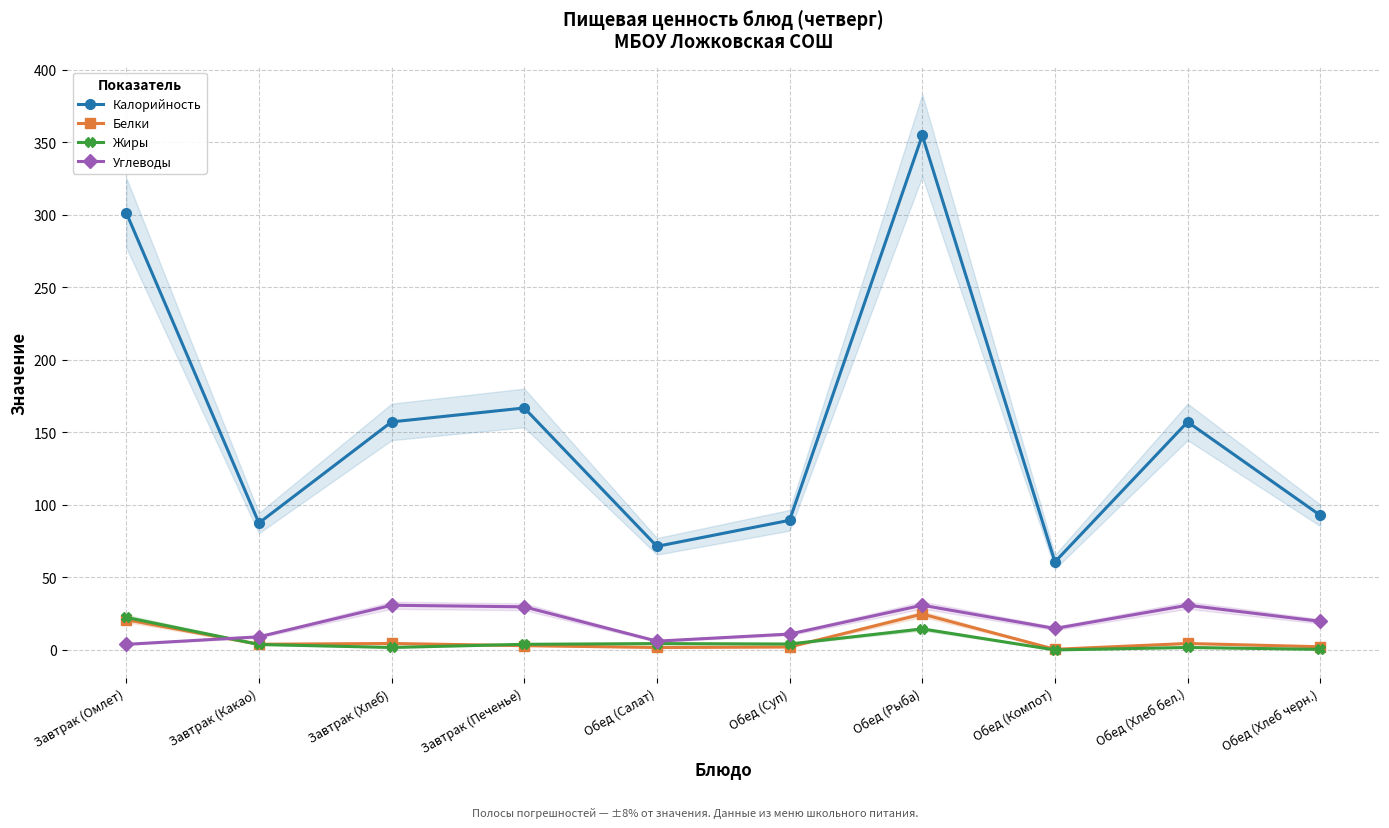

Which series changed the most between Завтрак (Какао) and Завтрак (Печенье)?

Калорийность